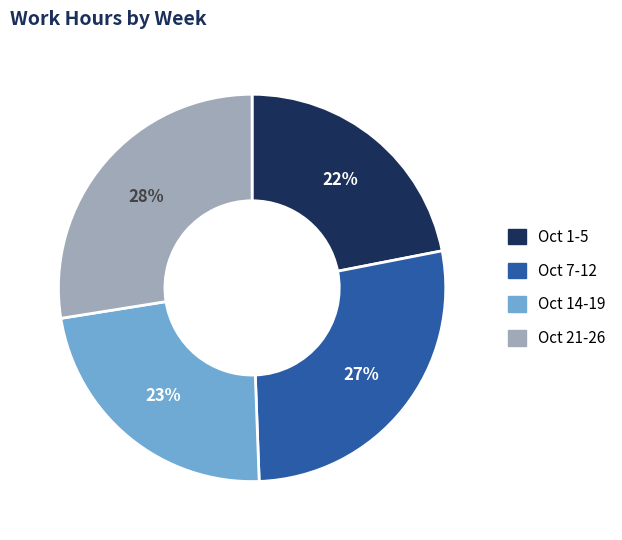

Which slice is the smallest?

Oct 1-5